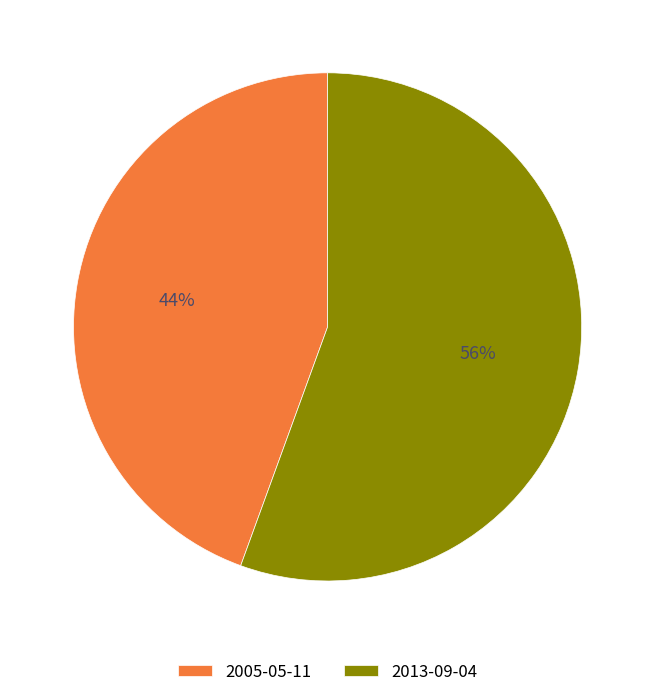

Do 2013-09-04 and 2005-05-11 together represent more than half of the pie?

Yes